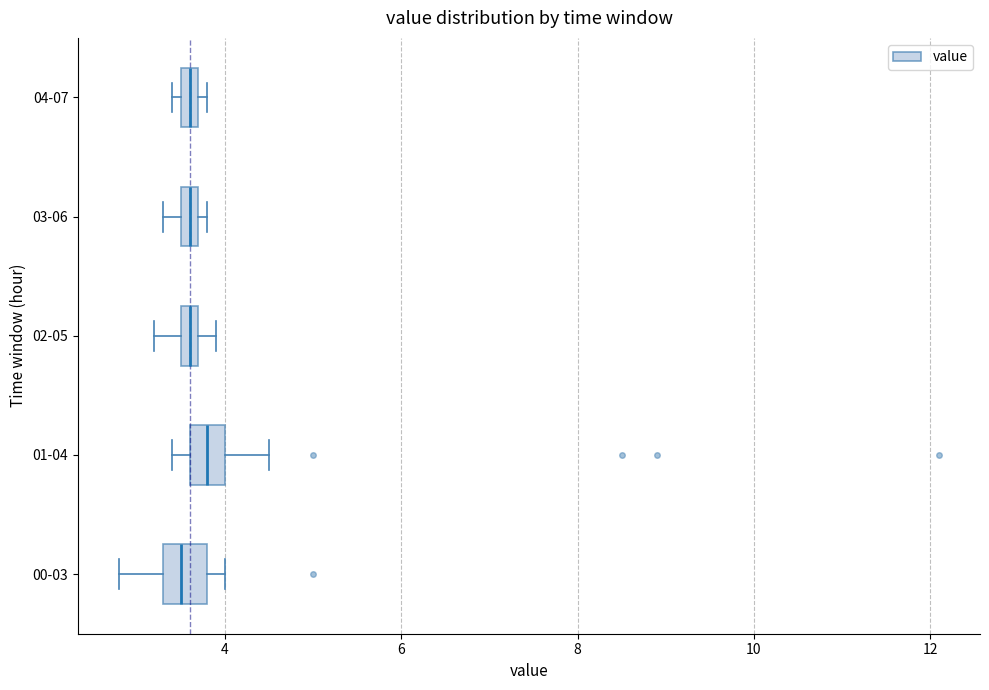

Where is the left edge of the box for 04-07 on the x-axis? The values are not printed on the chart, so give them approximately, as read against the axis.

3.6